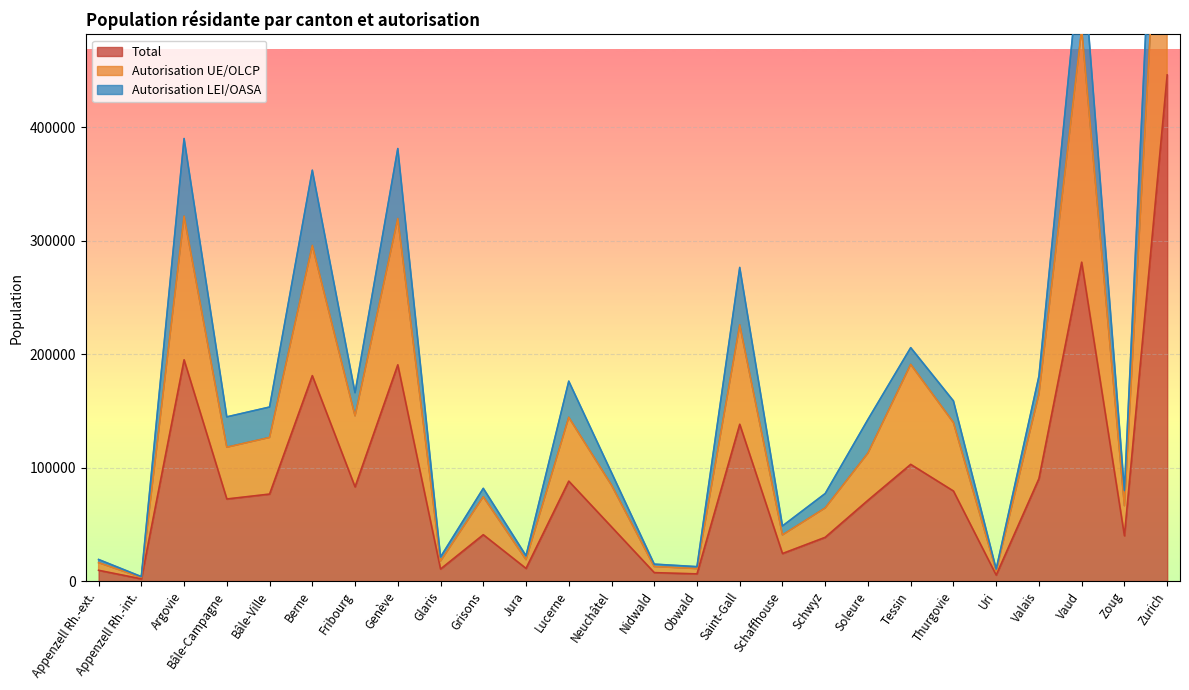

What is the maximum value for Total?

446116